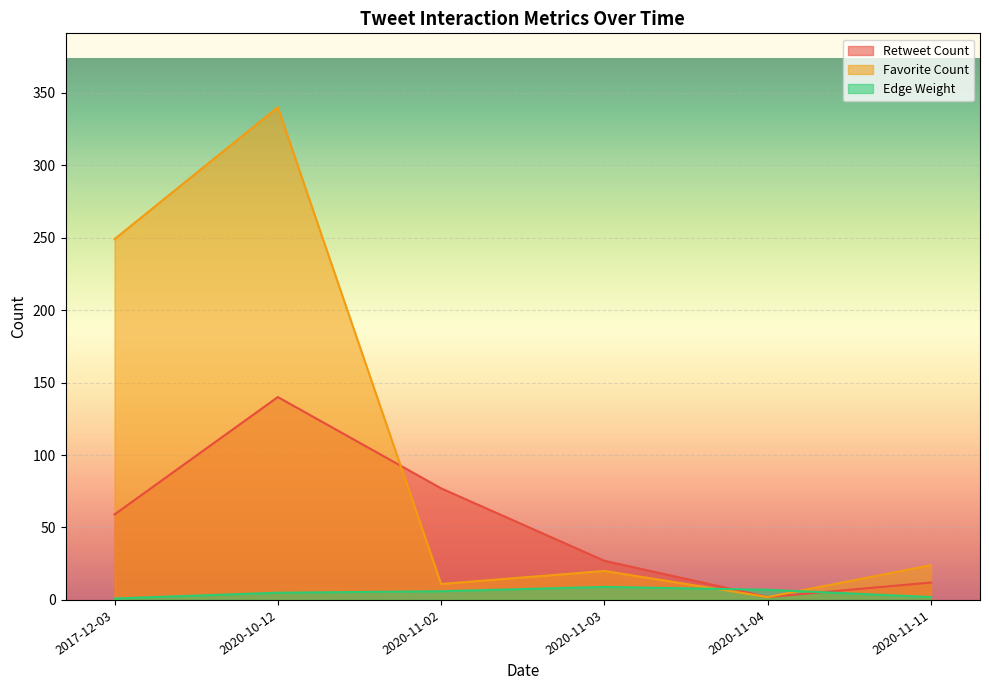

True or false: Retweet Count has a value of 3 at 2020-11-11.

False